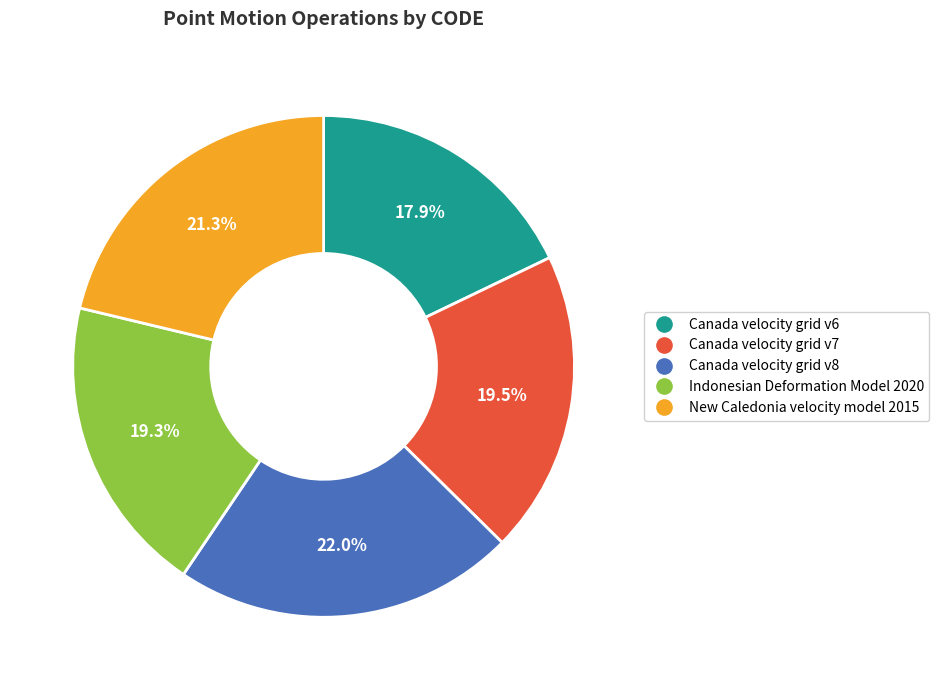

The Indonesian Deformation Model 2020 slice represents 19% of the pie. True or false?

True